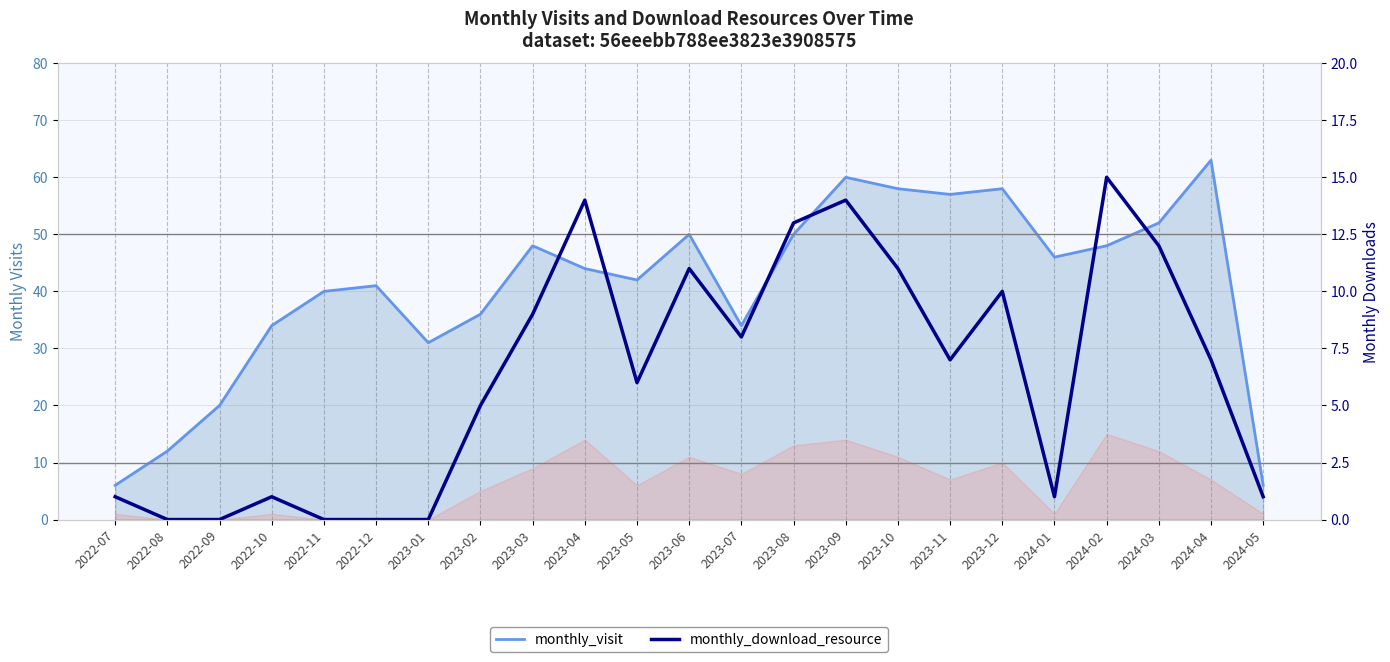

What is the maximum value shown in the chart?

63